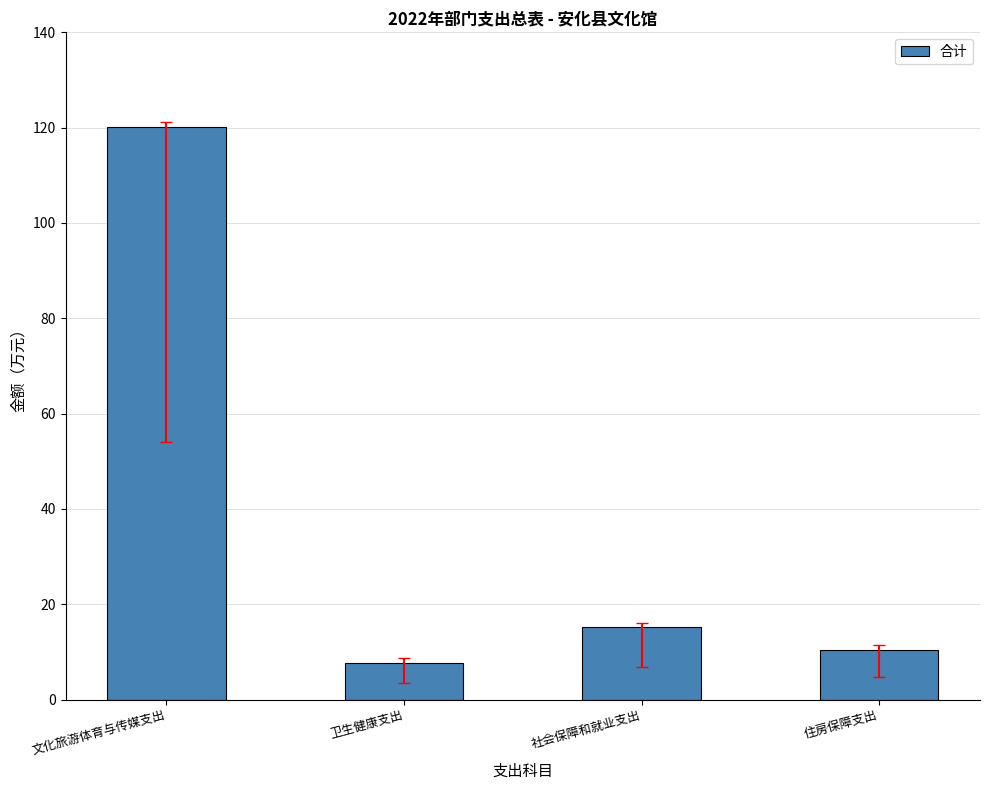

Does the chart contain any negative values?

No